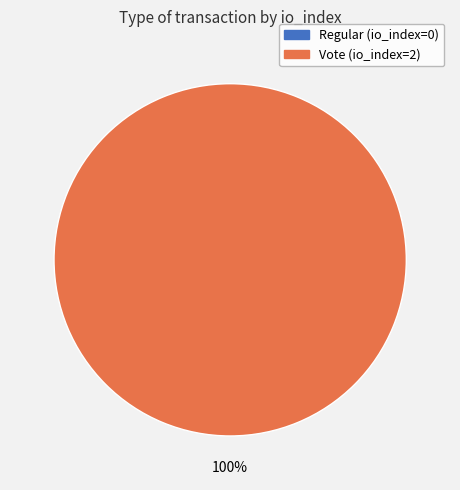

Is there a majority slice in this chart?

Yes